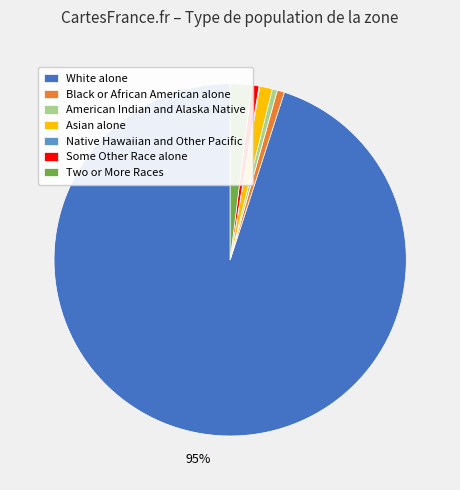

Which slice is the largest?

White alone